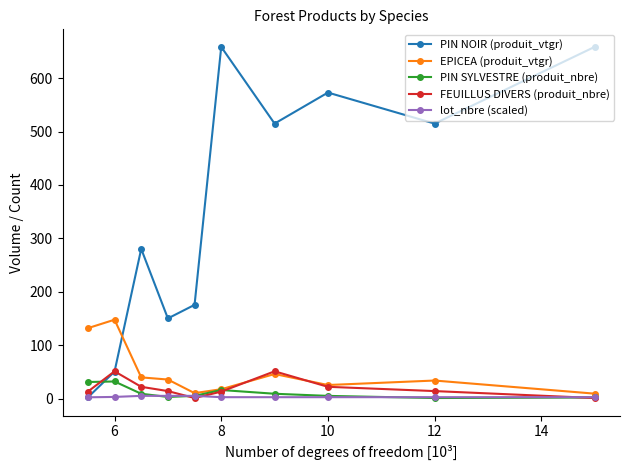

What is the value of the PIN NOIR (produit_vtgr) point at the 9th from the left?

514.8